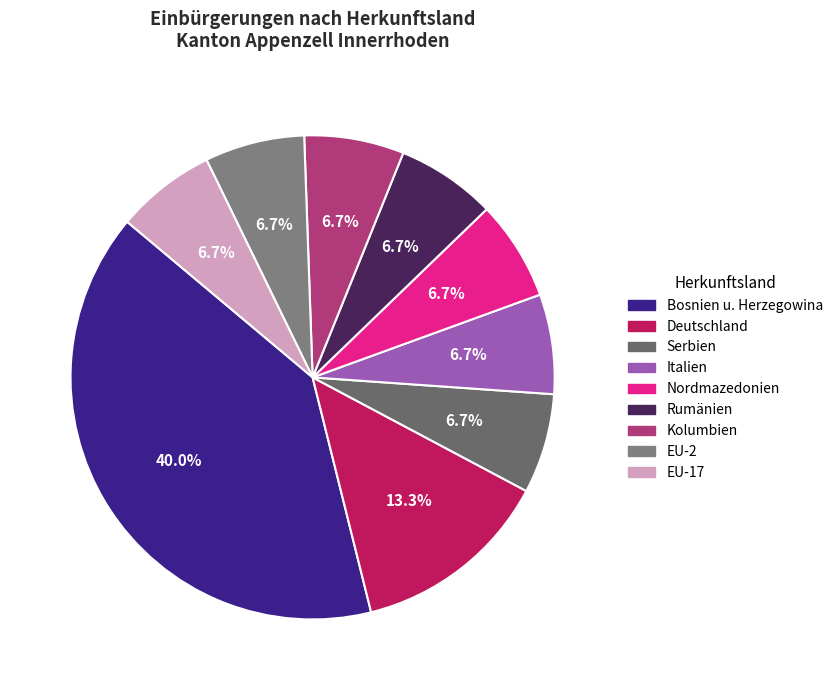

How many slices are in this pie chart?

9